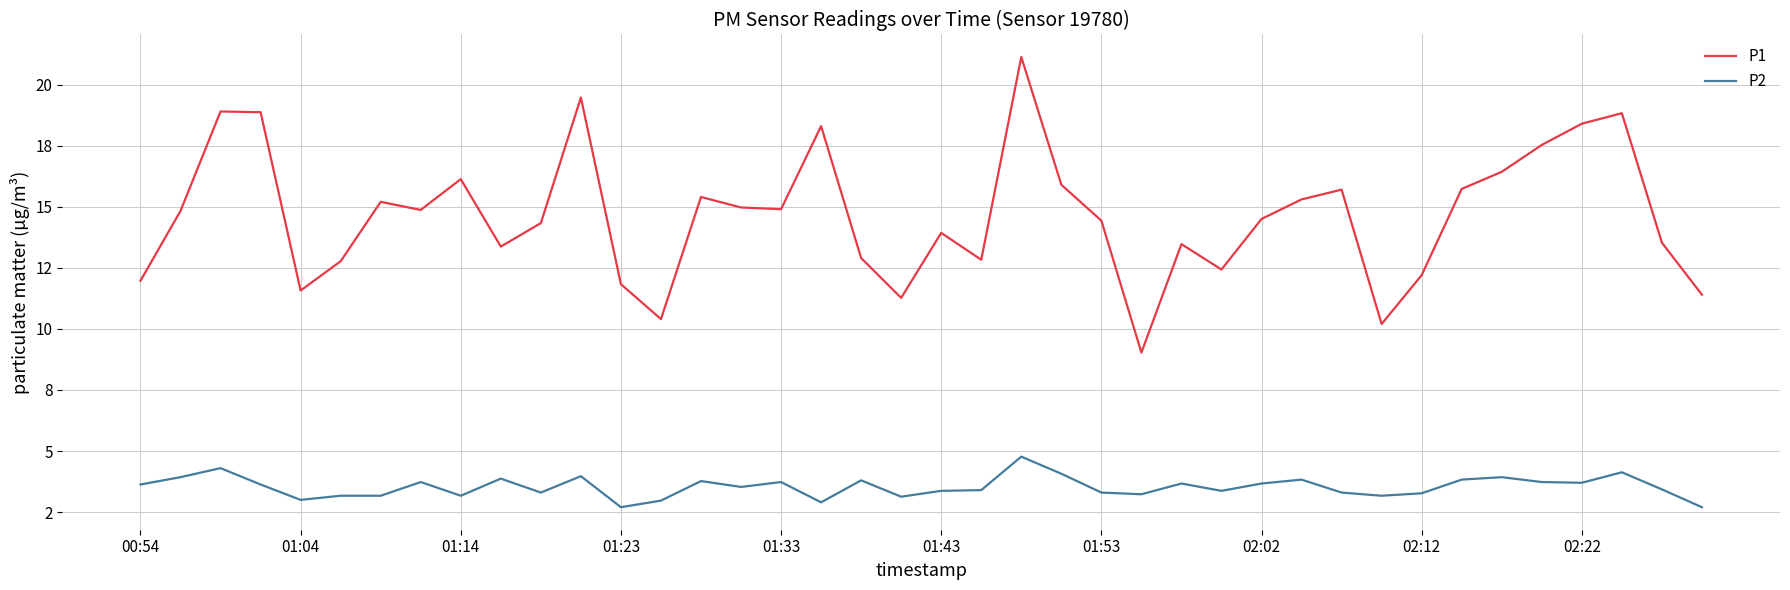

What are all the series names shown in the legend?

P1, P2